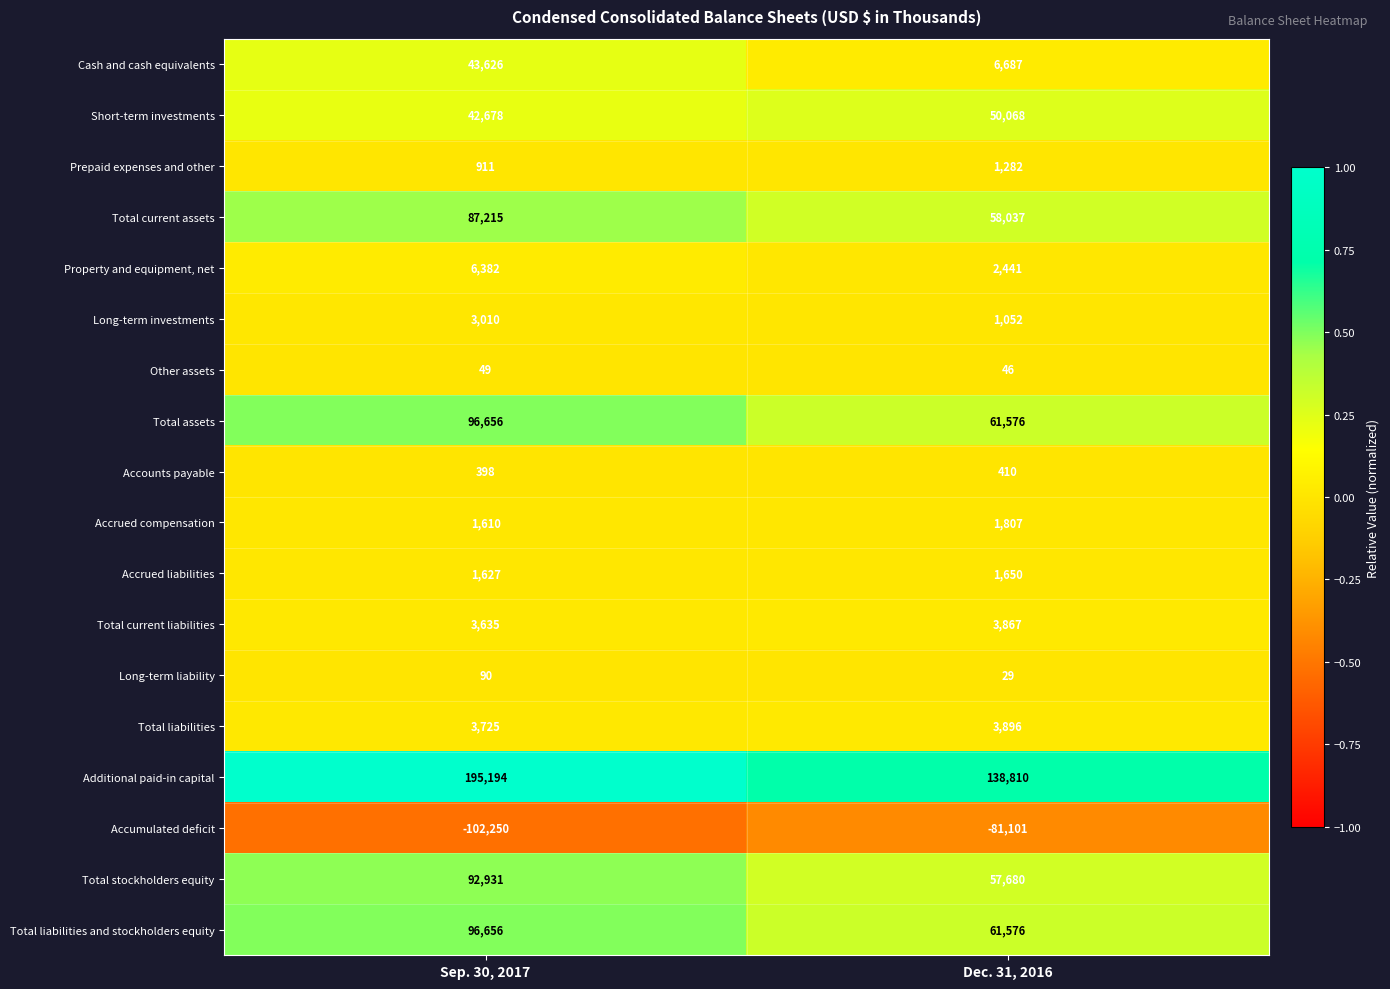

Which label corresponds to the largest value in the chart?

Sep. 30, 2017